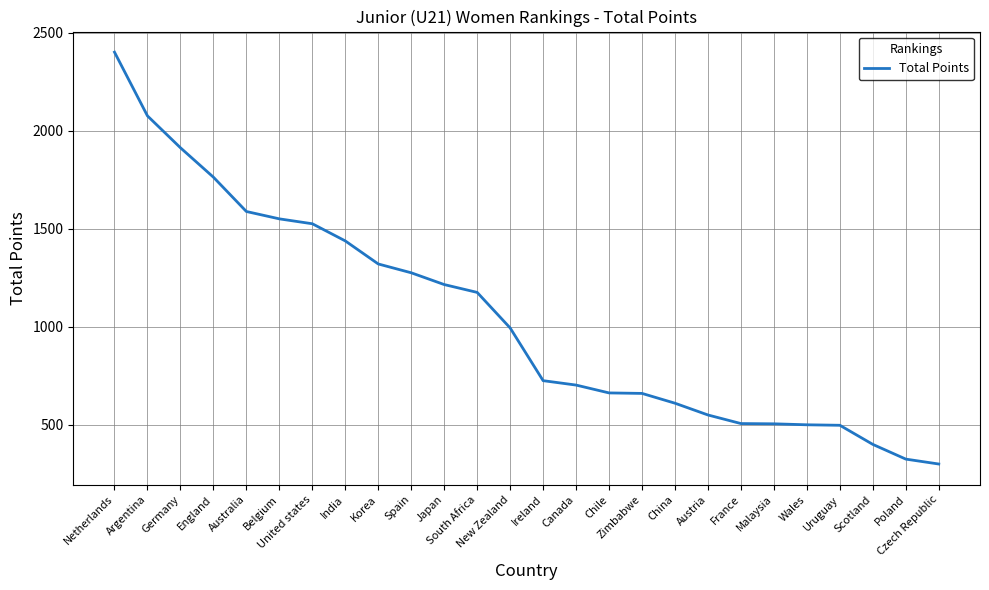

What is the minimum value shown in the chart?

300.0